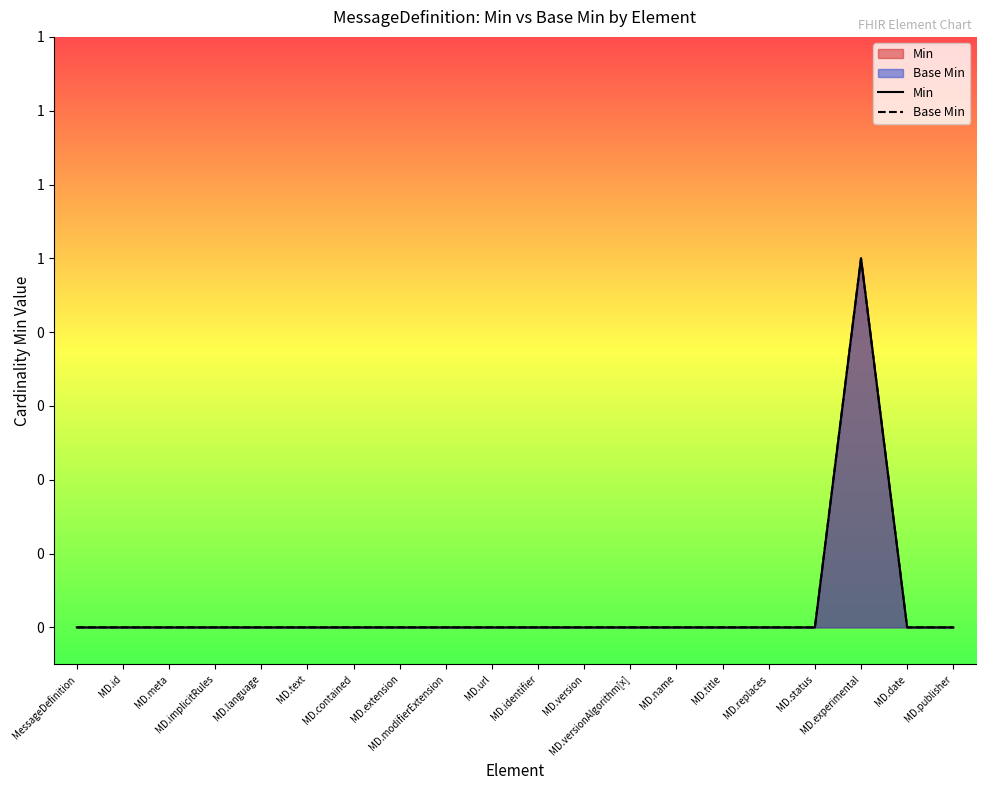

At MD.meta, list the series in order from smallest to largest.

Min, Base Min